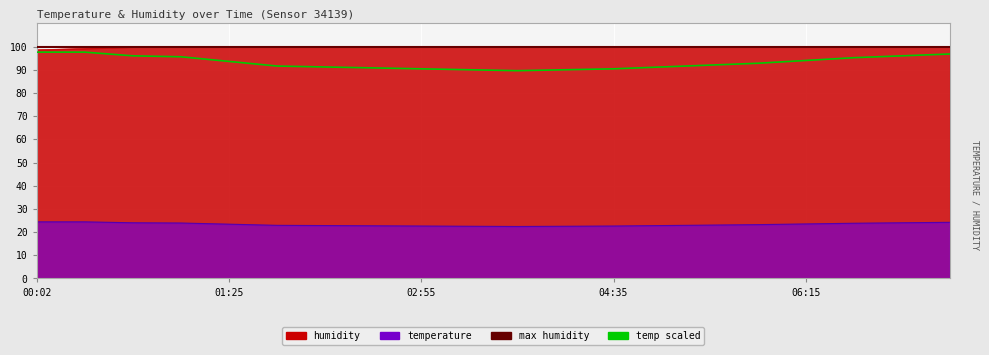

What is the approximate value of humidity at 04:35?

99.9